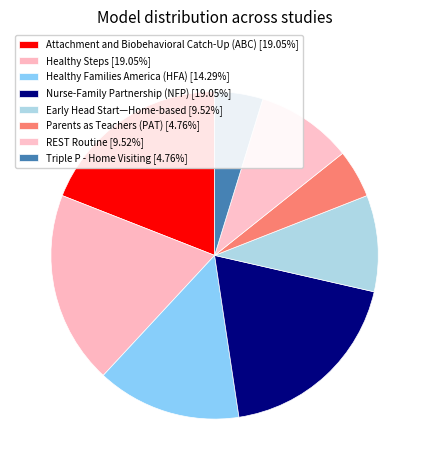

What is the ratio of the value at Triple P - Home Visiting to the value at Nurse-Family Partnership (NFP)?

0.2